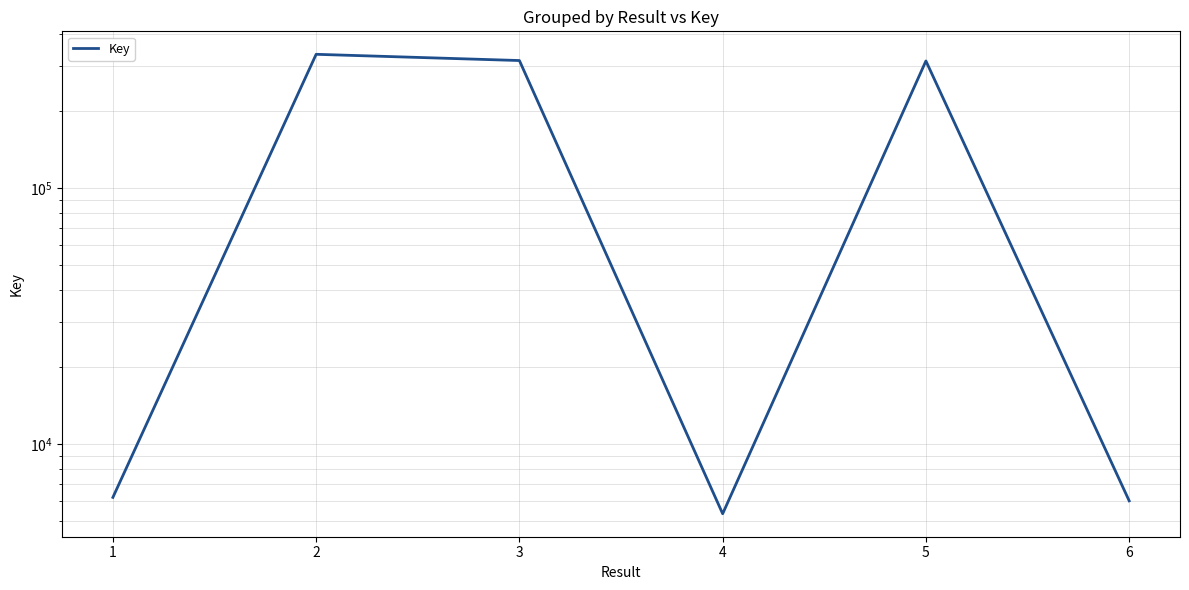

Rank the categories by value from highest to lowest.

2, 3, 5, 1, 6, 4